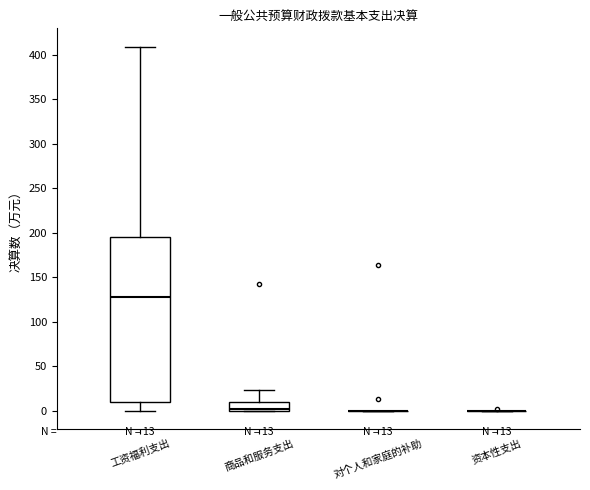

Which box is the tallest, from its lower edge to its upper edge?

工资福利支出